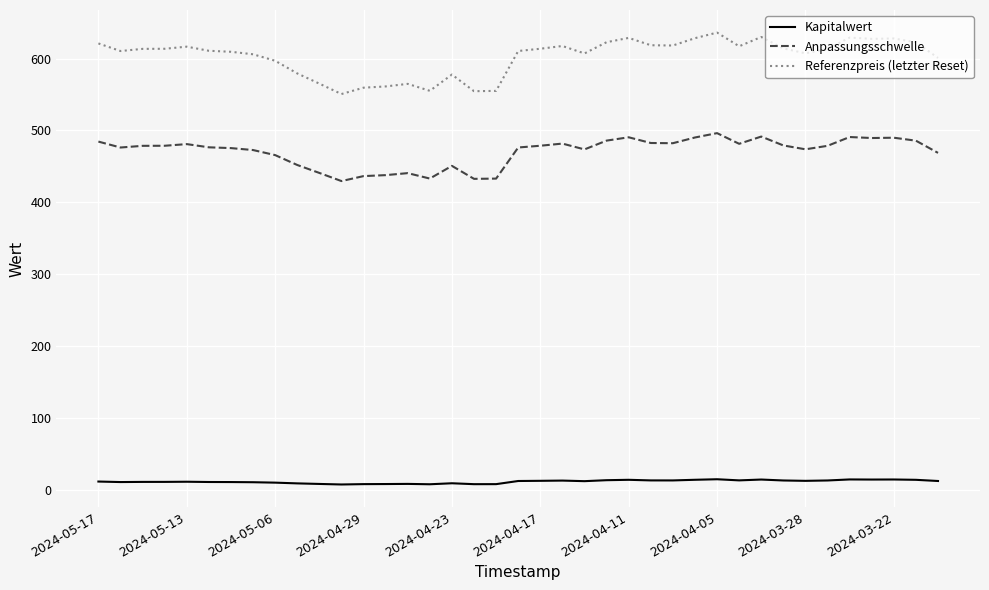

True or false: Kapitalwert and Anpassungsschwelle intersect in this chart.

False